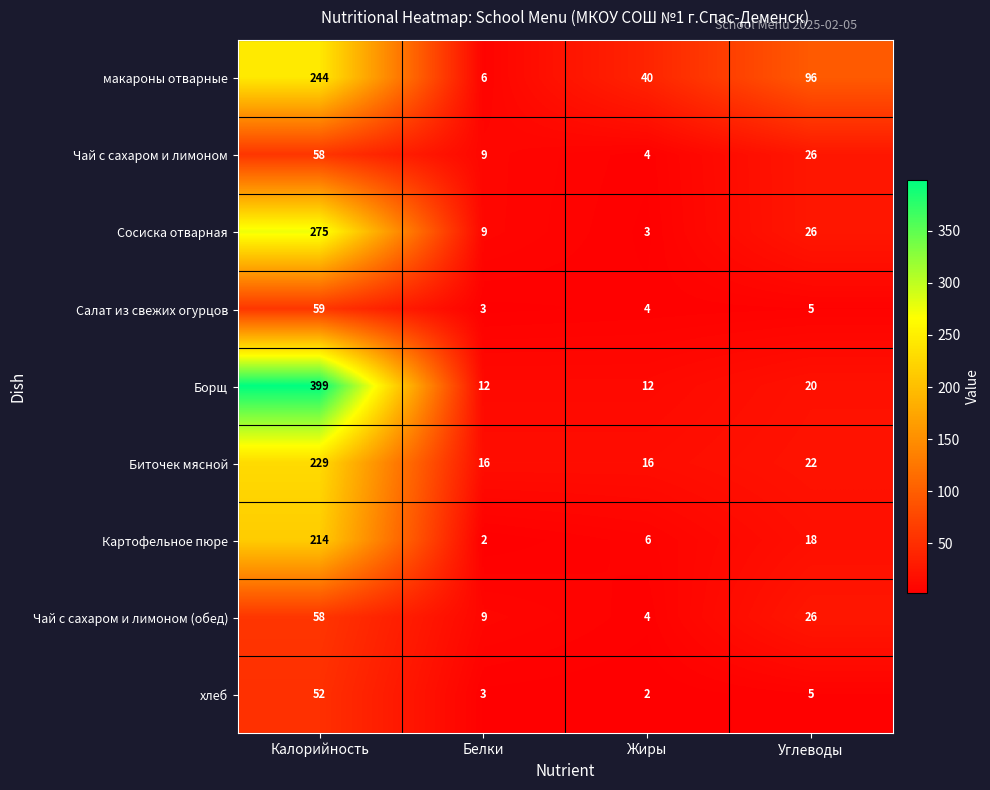

What is the total value across all series at Углеводы?

244